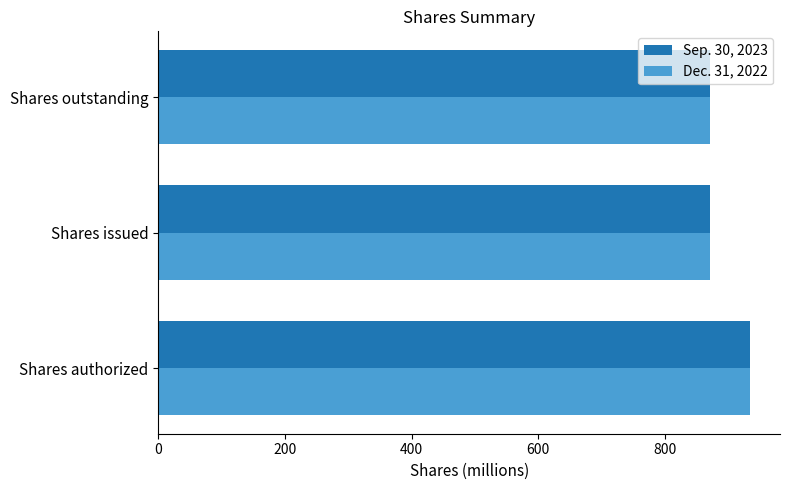

Is it true that Dec. 31, 2022 equals 870.6 at Shares outstanding?

True